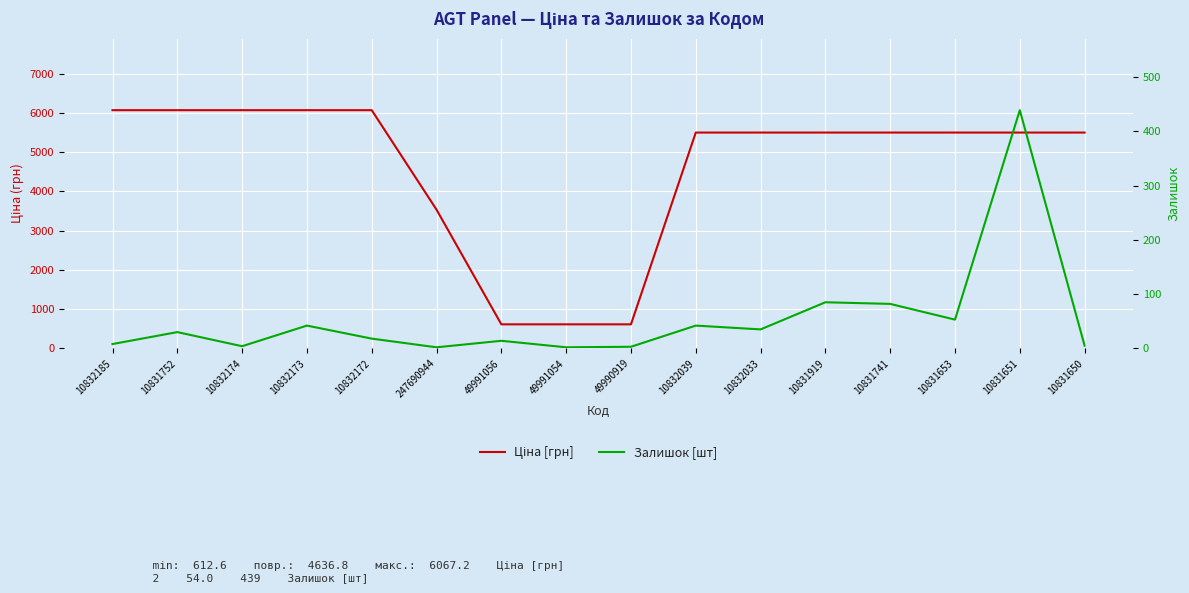

List the series in order of their overall mean, lowest first.

Залишок [шт], Ціна [грн]